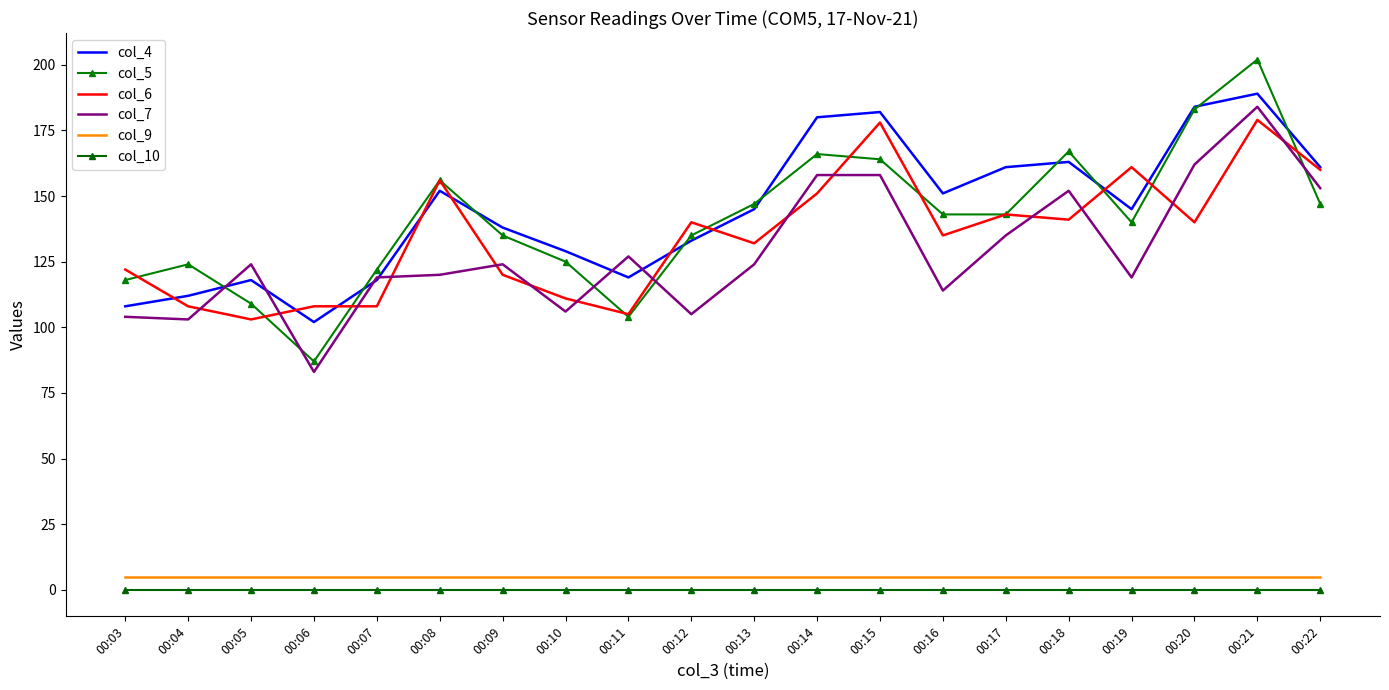

At 00:03, list the series in order from smallest to largest.

col_10, col_9, col_7, col_4, col_5, col_6